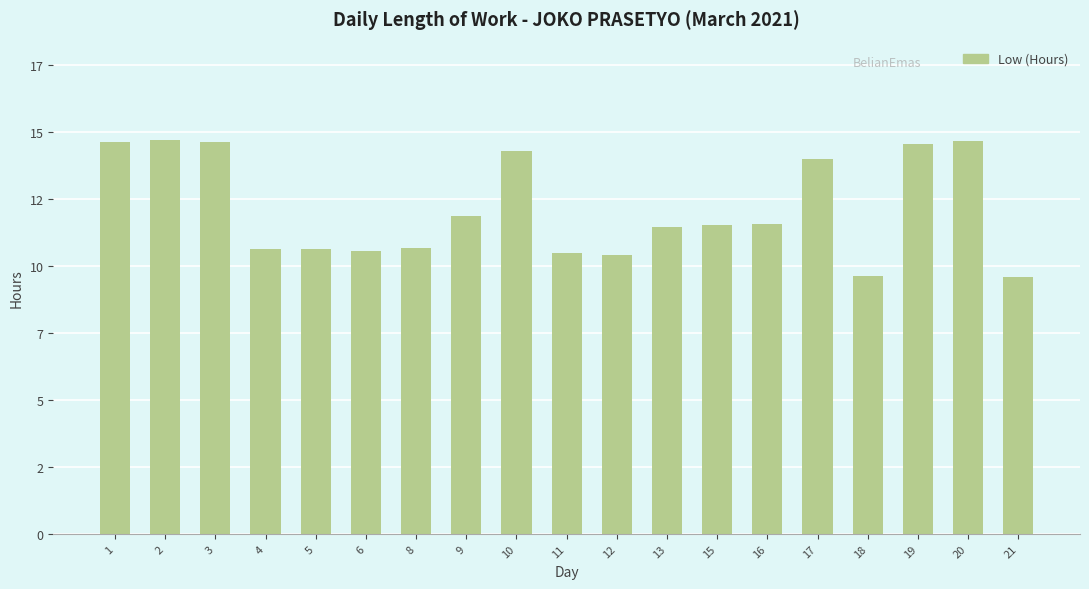

Are the bars horizontal?

No